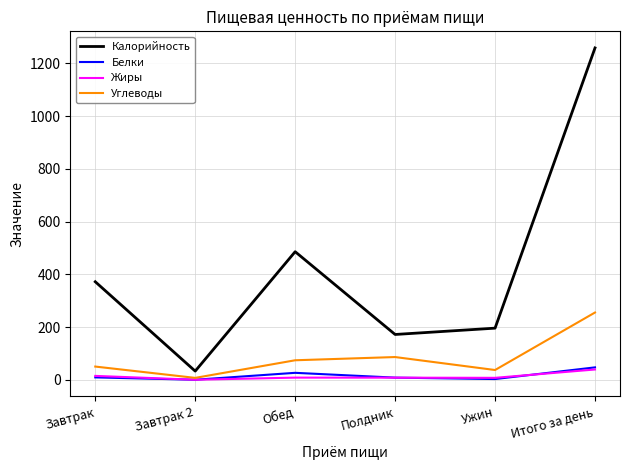

At which category does Калорийность reach its first local peak?

Обед